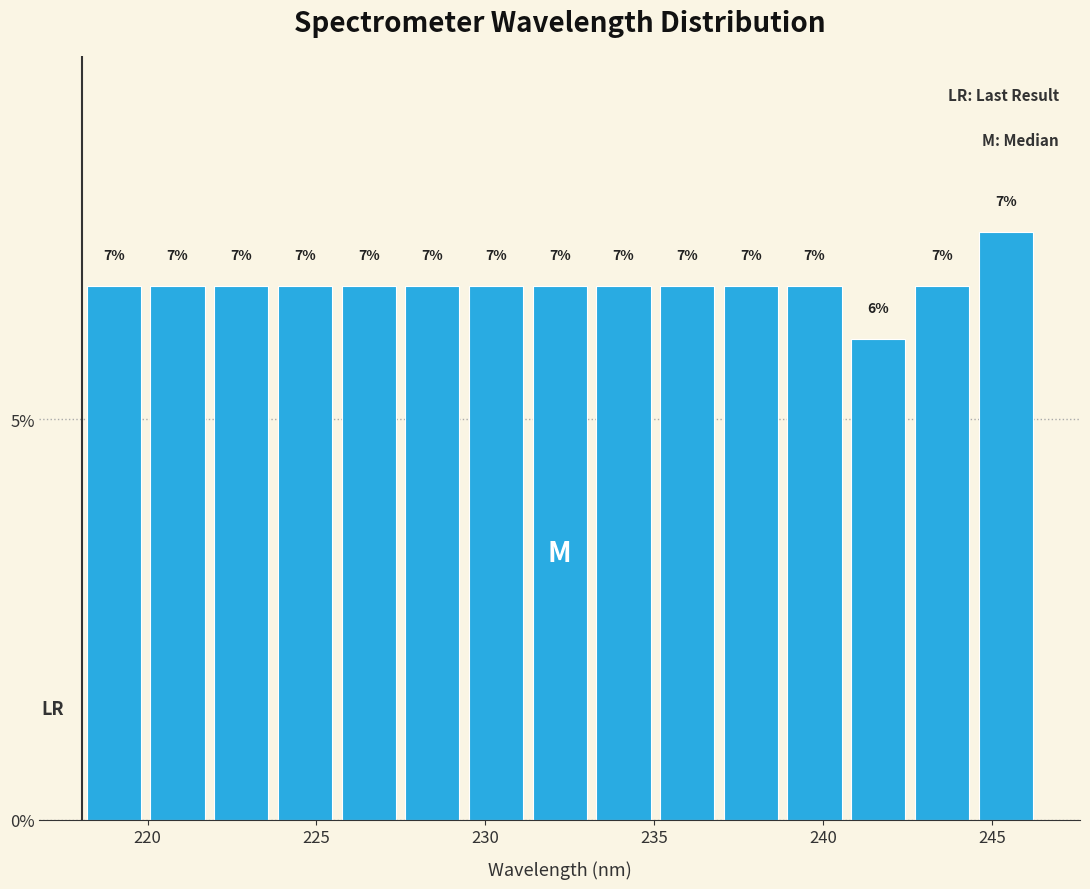

Read against the x-axis, roughly where is the centre of the tallest bar?

245.5